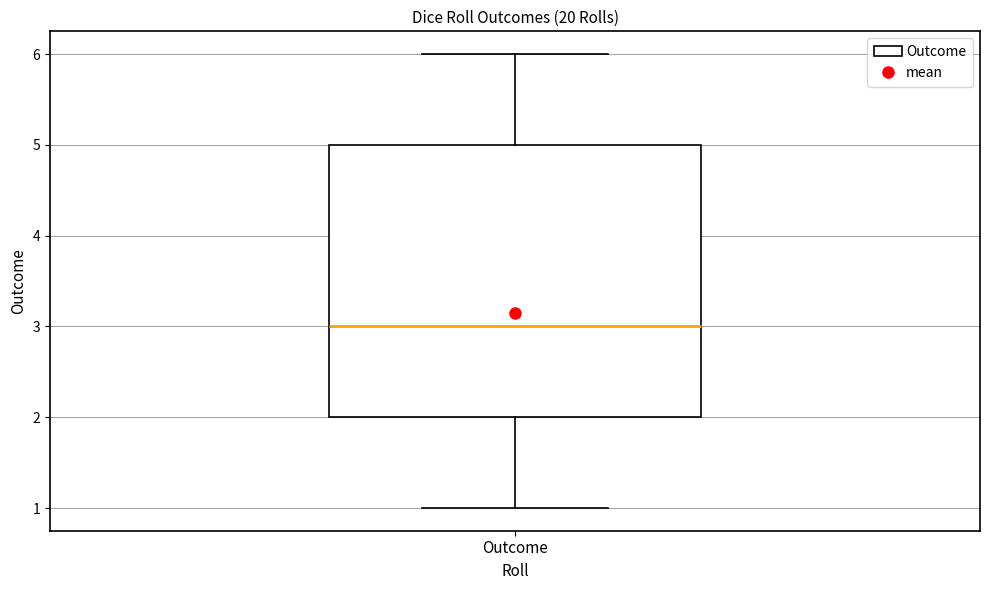

Transcribe this box plot: give where the median line is, the range the box spans, and where the two whiskers end, as read against the y-axis. The values are not printed on the chart, so give them approximately, as read against the axis.

median 3, box 2 to 5, whiskers 1 to 6